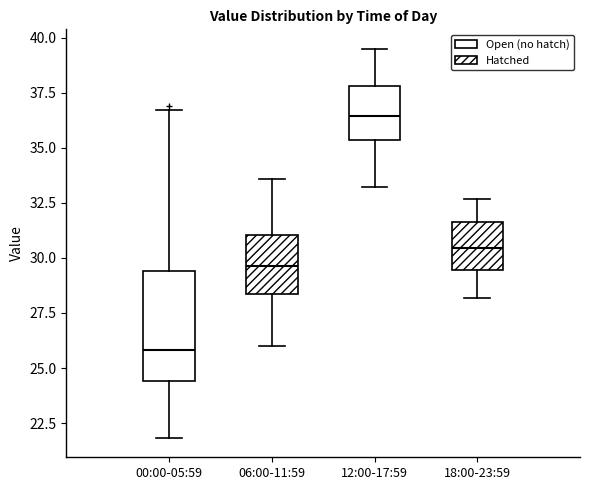

Which box is the tallest, from its lower edge to its upper edge?

00:00-05:59